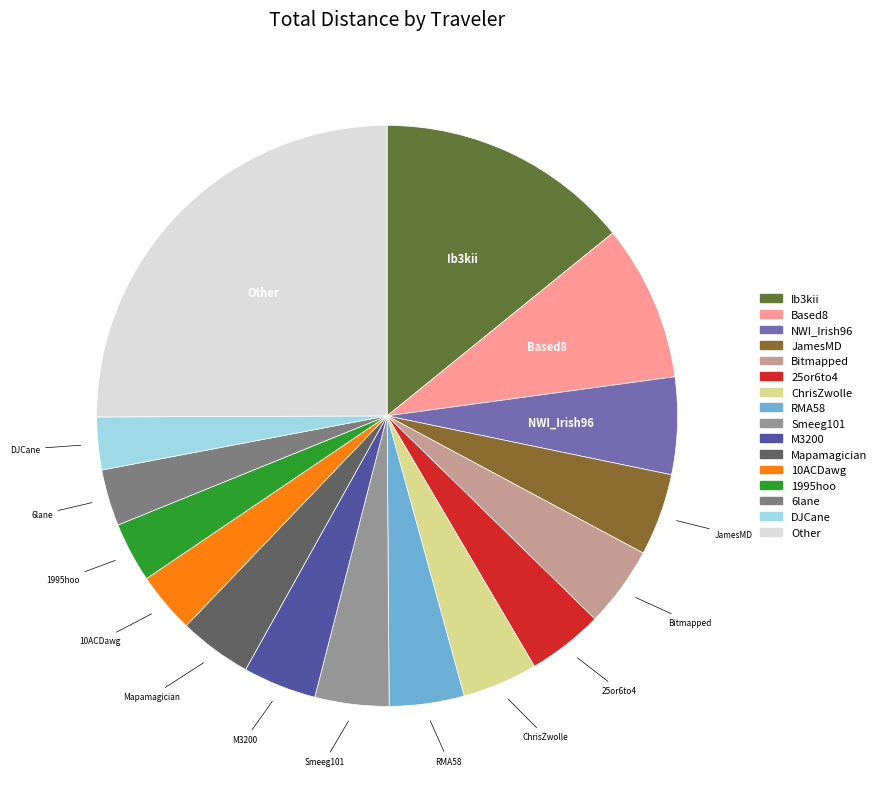

What is the largest slice in the pie chart?

Other